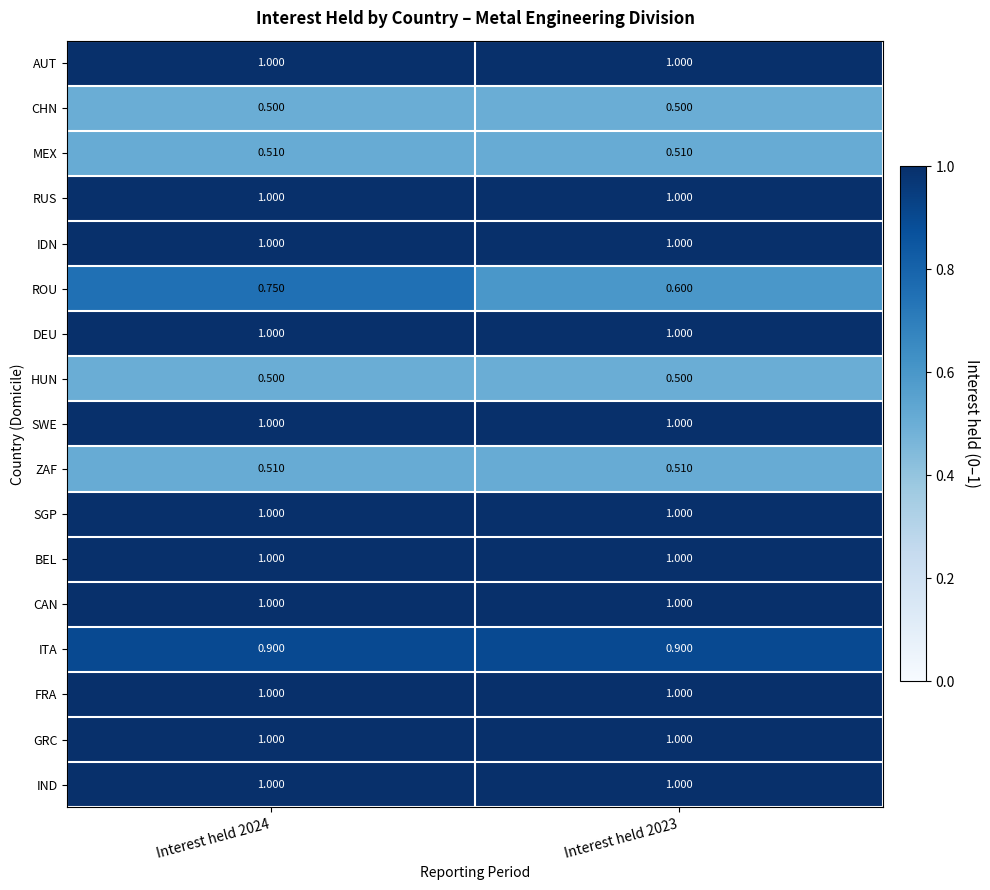

What is the minimum value shown in the chart?

0.5